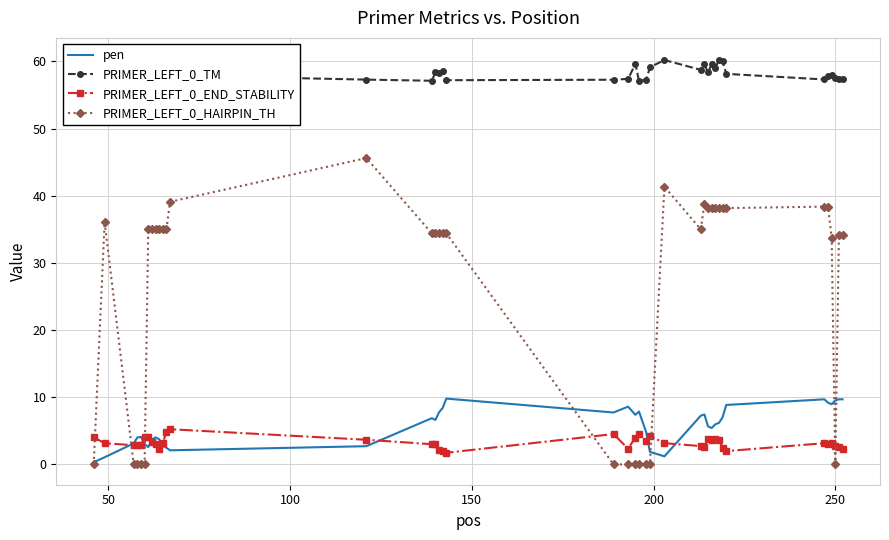

What are all the series names shown in the legend?

pen, PRIMER_LEFT_0_TM, PRIMER_LEFT_0_END_STABILITY, PRIMER_LEFT_0_HAIRPIN_TH